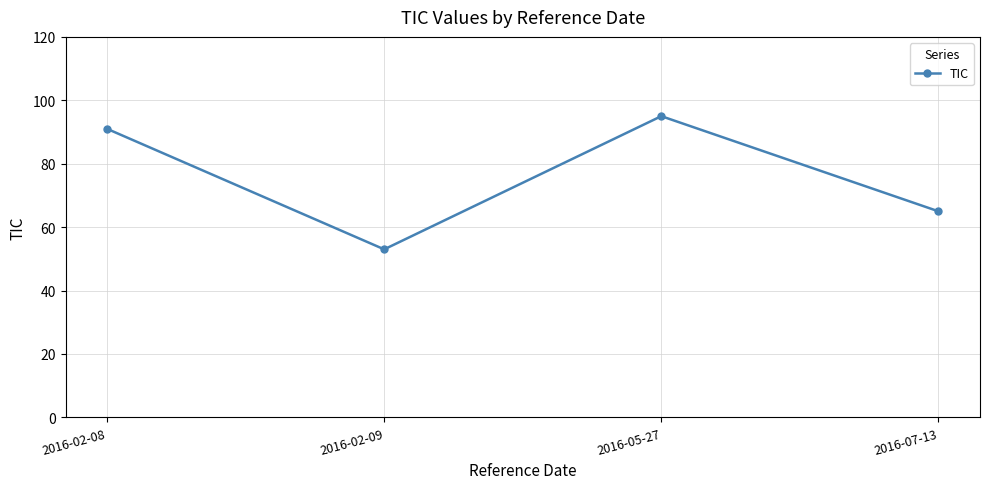

What is the difference between the second highest and minimum values?

38